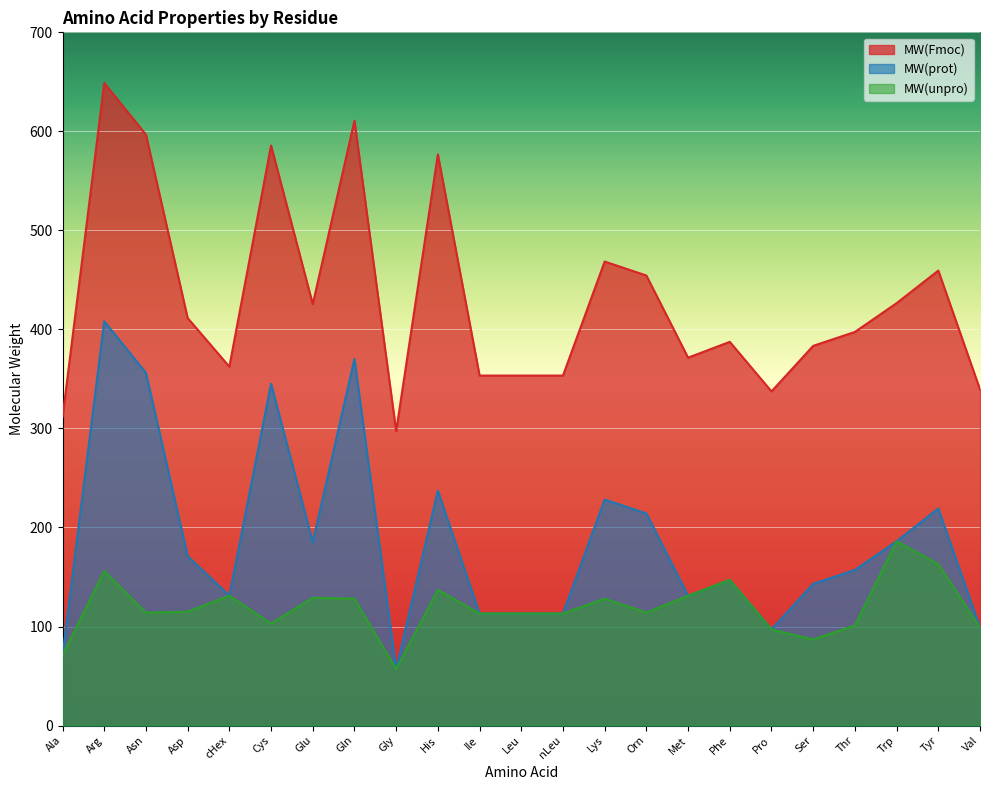

The value of MW(unpro) at Gln is 128.1. True or false?

True